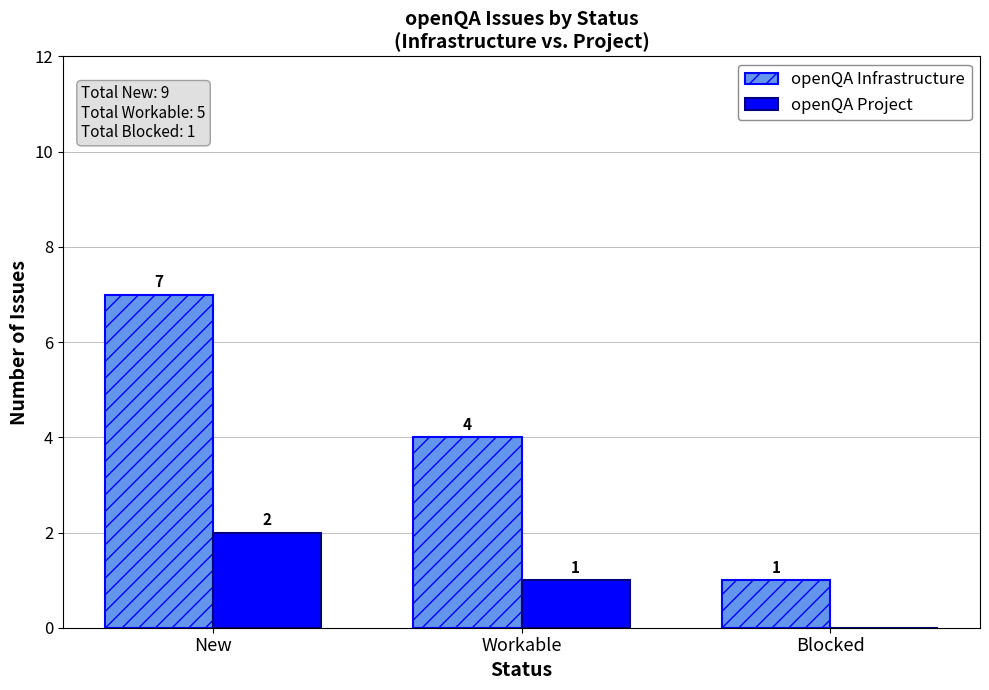

Which category has the highest value across all series?

New